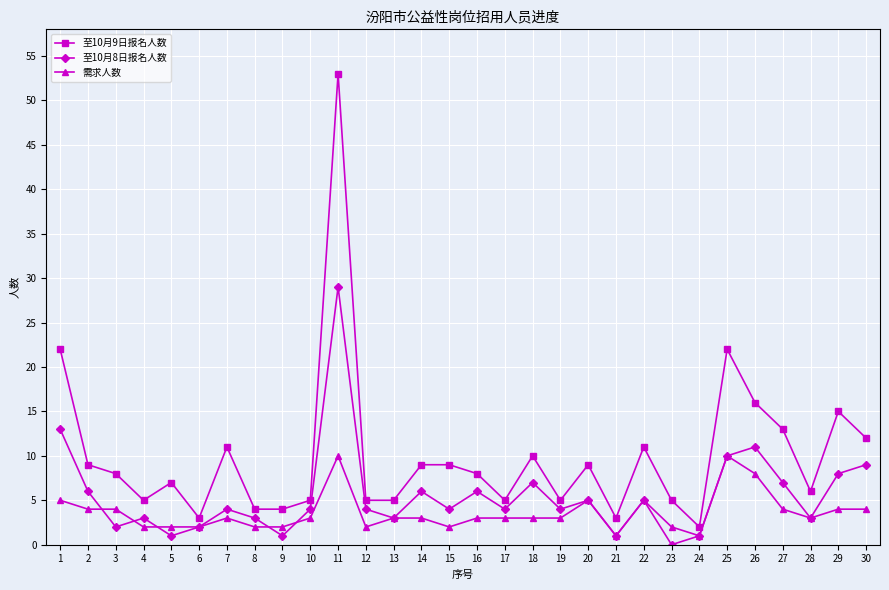

Which series has the widest spread of values?

至10月9日报名人数